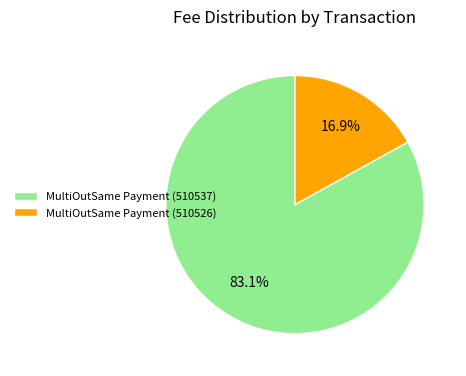

What is the smallest slice in the pie chart?

MultiOutSame Payment (510526)